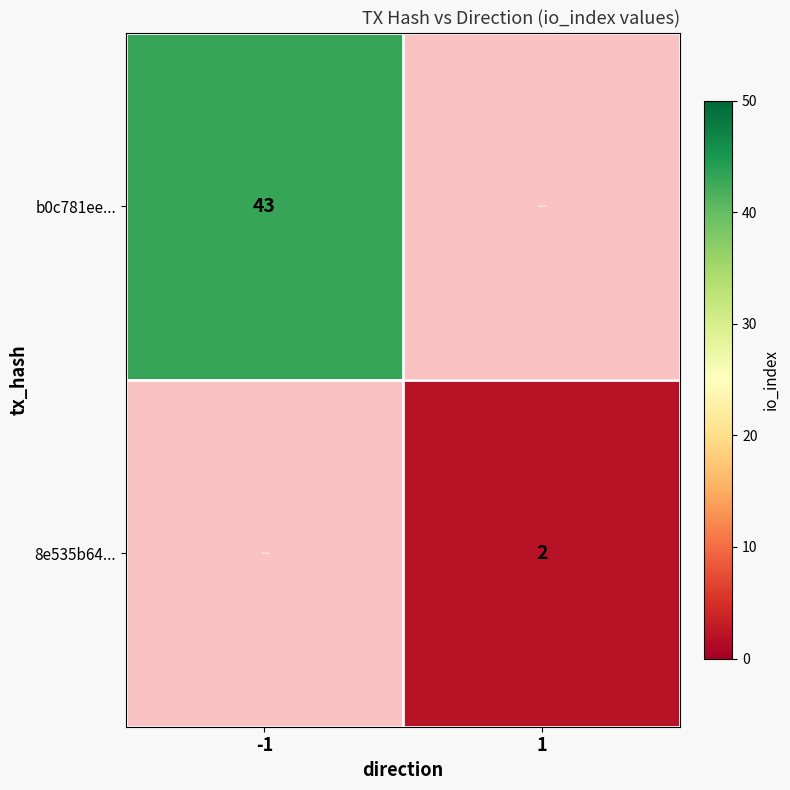

The b0c781ee... series shows 43 at -1. True or false?

True